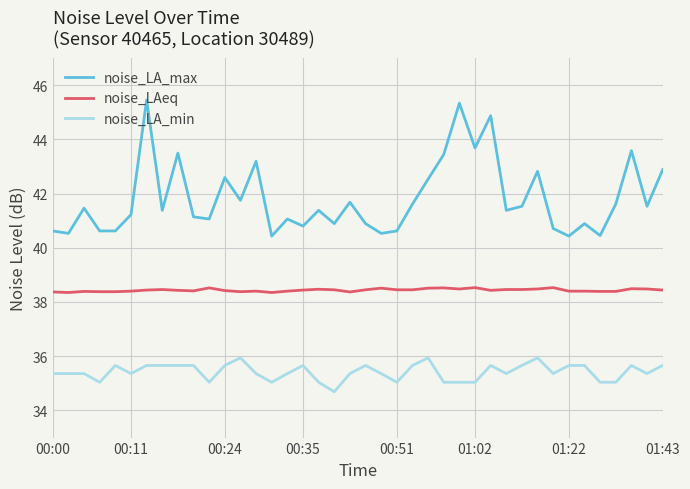

True or false: noise_LA_min and noise_LA_max cross at least once.

False